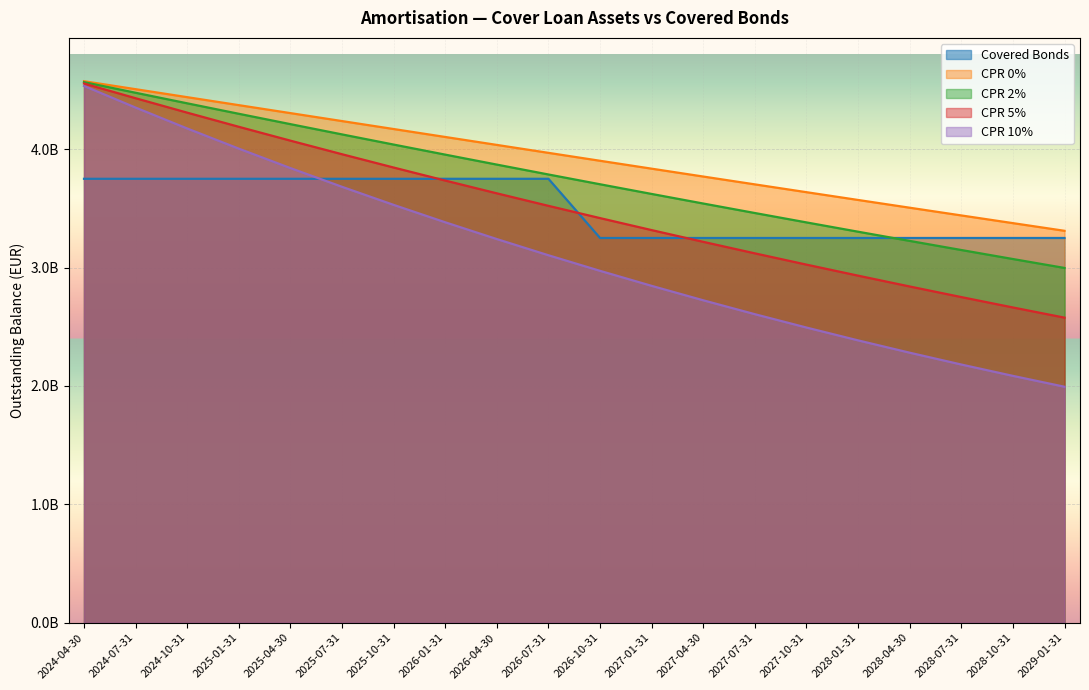

Reading left to right, extract all data points from this chart.

Covered Bonds: 2024-04-30=3750000000	2024-07-31=3750000000	2024-10-31=3750000000	2025-01-31=3750000000	2025-04-30=3750000000	2025-07-31=3750000000	2025-10-31=3750000000	2026-01-31=3750000000	2026-04-30=3750000000	2026-07-31=3750000000	2026-10-31=3250000000	2027-01-31=3250000000	2027-04-30=3250000000	2027-07-31=3250000000	2027-10-31=3250000000	2028-01-31=3250000000	2028-04-30=3250000000	2028-07-31=3250000000	2028-10-31=3250000000	2029-01-31=3250000000
CPR 0%: 2024-04-30=4574341762	2024-07-31=4506985381	2024-10-31=4439548514	2025-01-31=4372139415	2025-04-30=4304847874	2025-07-31=4237584767	2025-10-31=4170405560	2026-01-31=4103311077	2026-04-30=4036207496	2026-07-31=3969150203	2026-10-31=3902211964	2027-01-31=3835491601	2027-04-30=3769035348	2027-07-31=3702838408	2027-10-31=3636892052	2028-01-31=3571187555	2028-04-30=3505718278	2028-07-31=3440477582	2028-10-31=3375459824	2029-01-31=3310659362
CPR 2%: 2024-04-30=4566647067	2024-07-31=4476736246	2024-10-31=4387535907	2025-01-31=4299148021	2025-04-30=4211654376	2025-07-31=4124960869	2025-10-31=4039115239	2026-01-31=3954111529	2026-04-30=3869853066	2026-07-31=3786387381	2026-10-31=3703777465	2027-01-31=3621987609	2027-04-30=3541019093	2027-07-31=3460869499	2027-10-31=3381534418	2028-01-31=3303010447	2028-04-30=3225292185	2028-07-31=3148374229	2028-10-31=3072250172	2029-01-31=2996913617
CPR 5%: 2024-04-30=4554830736	2024-07-31=4430581038	2024-10-31=4308680018	2025-01-31=4189192715	2025-04-30=4072162009	2025-07-31=3957460047	2025-10-31=3845097287	2026-01-31=3735032505	2026-04-30=3627140086	2026-07-31=3521431784	2026-10-31=3417932669	2027-01-31=3316571568	2027-04-30=3217330454	2027-07-31=3120147278	2027-10-31=3024960981	2028-01-31=2931713507	2028-04-30=2840349804	2028-07-31=2750815825	2028-10-31=2663059531	2029-01-31=2577029888
CPR 10%: 2024-04-30=4534354646	2024-07-31=4351446542	2024-10-31=4174908260	2025-01-31=4004633350	2025-04-30=3840494912	2025-07-31=3682208798	2025-10-31=3529627958	2026-01-31=3382561566	2026-04-30=3240748878	2026-07-31=3104059634	2026-10-31=2972377776	2027-01-31=2845589145	2027-04-30=2723577368	2027-07-31=2606224100	2027-10-31=2493411785	2028-01-31=2385022682	2028-04-30=2280939852	2028-07-31=2181045158	2028-10-31=2085220268	2029-01-31=1993347658